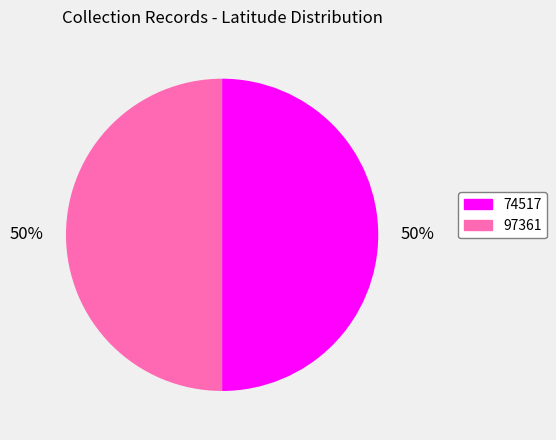

To the nearest percent, what percentage of the pie is 74517?

50%